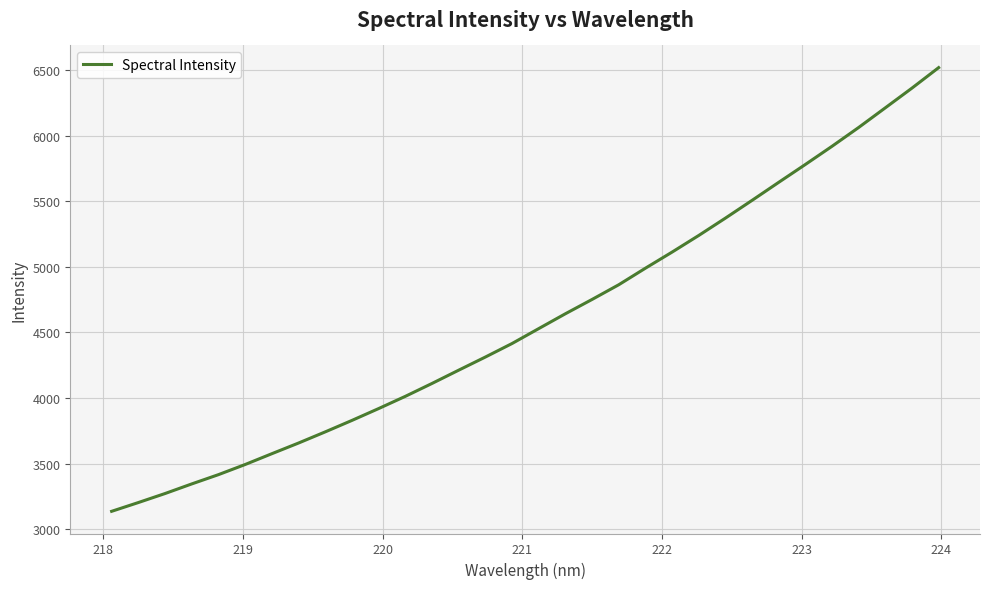

What is the greatest value displayed?

6518.4